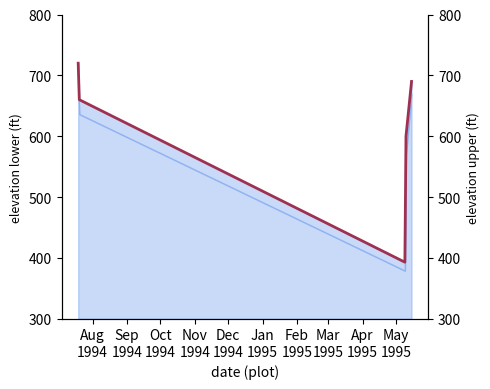

How many lines are shown in the chart?

1